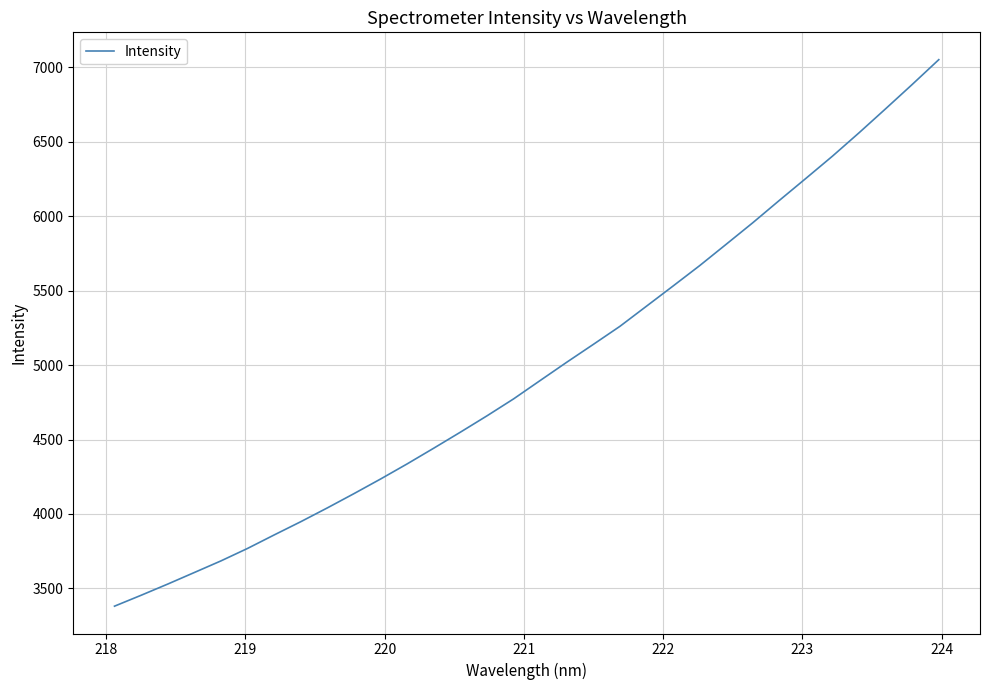

What is the smallest value displayed?

3380.5